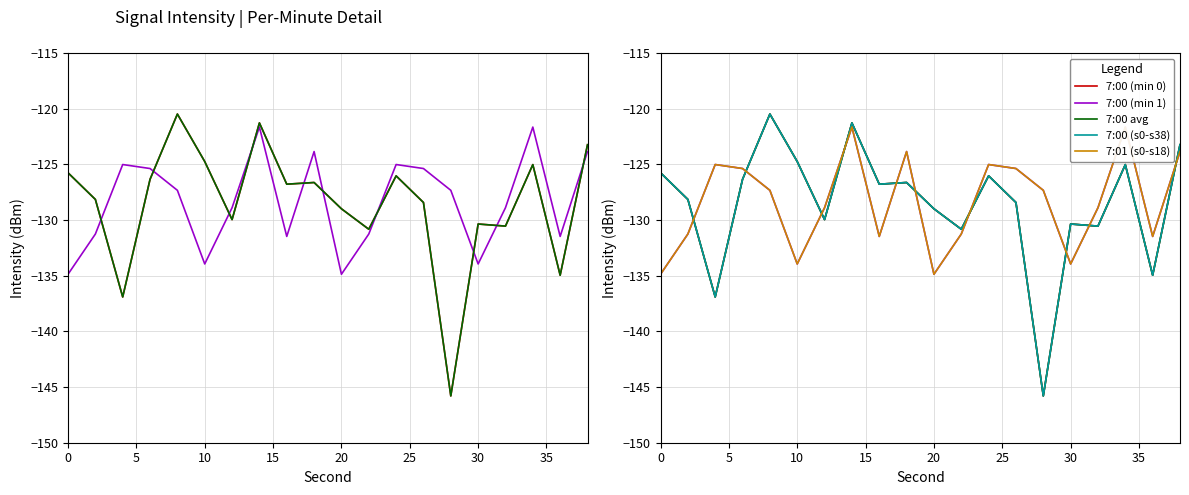

Reading left to right, list all the values displayed in this chart.

7:00 (min 0): -125.8	-128.1	-136.9	-126.3	-120.5	-124.7	-130.0	-121.3	-126.8	-126.6	-129.0	-130.8	-126.0	-128.4	-145.8	-130.4	-130.5	-125.0	-135.0	-123.2
7:00 (min 1): -134.9	-131.3	-125.0	-125.4	-127.3	-133.9	-128.9	-121.7	-131.5	-123.9	-134.9	-131.3	-125.0	-125.4	-127.3	-133.9	-128.9	-121.7	-131.5	-123.9
7:00 avg: -125.8	-128.1	-136.9	-126.3	-120.5	-124.7	-130.0	-121.3	-126.8	-126.6	-129.0	-130.8	-126.0	-128.4	-145.8	-130.4	-130.5	-125.0	-135.0	-123.2
7:00 (s0-s38): -125.8	-128.1	-136.9	-126.3	-120.5	-124.7	-130.0	-121.3	-126.8	-126.6	-129.0	-130.8	-126.0	-128.4	-145.8	-130.4	-130.5	-125.0	-135.0	-123.2
7:01 (s0-s18): -134.9	-131.3	-125.0	-125.4	-127.3	-133.9	-128.9	-121.7	-131.5	-123.9	-134.9	-131.3	-125.0	-125.4	-127.3	-133.9	-128.9	-121.7	-131.5	-123.9